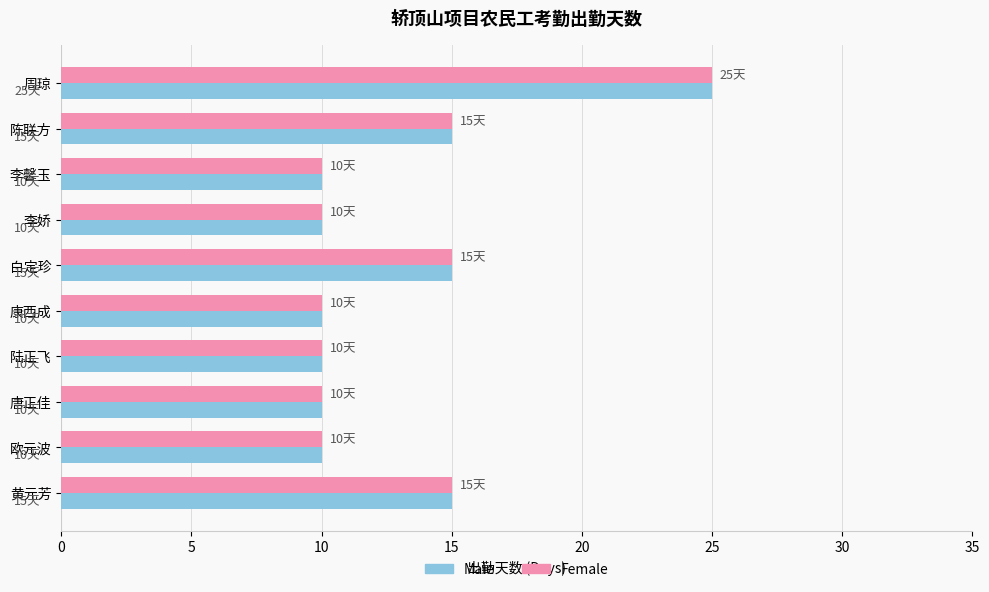

At how many categories does at least one series exceed 24?

1